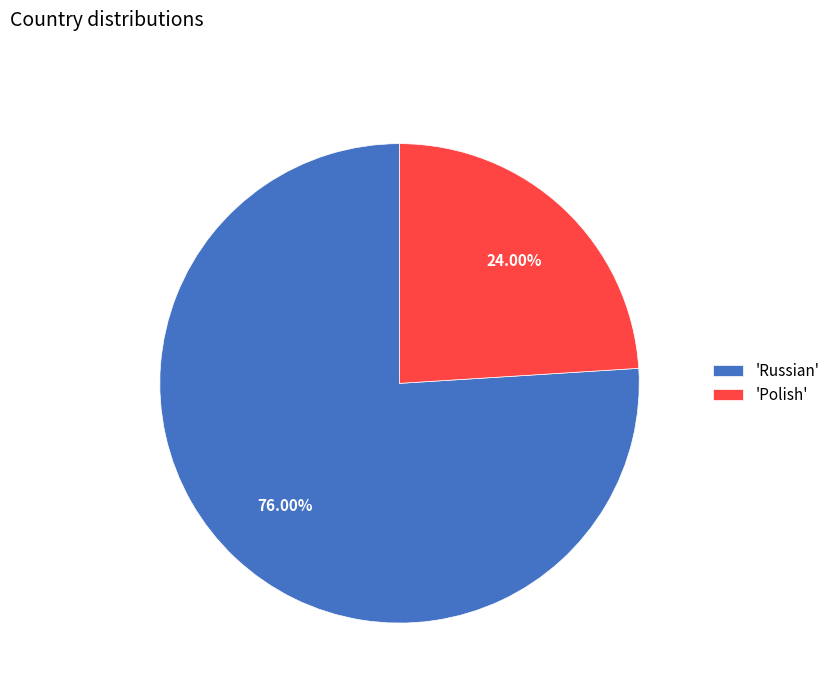

Rank the categories by value from lowest to highest.

'Polish', 'Russian'